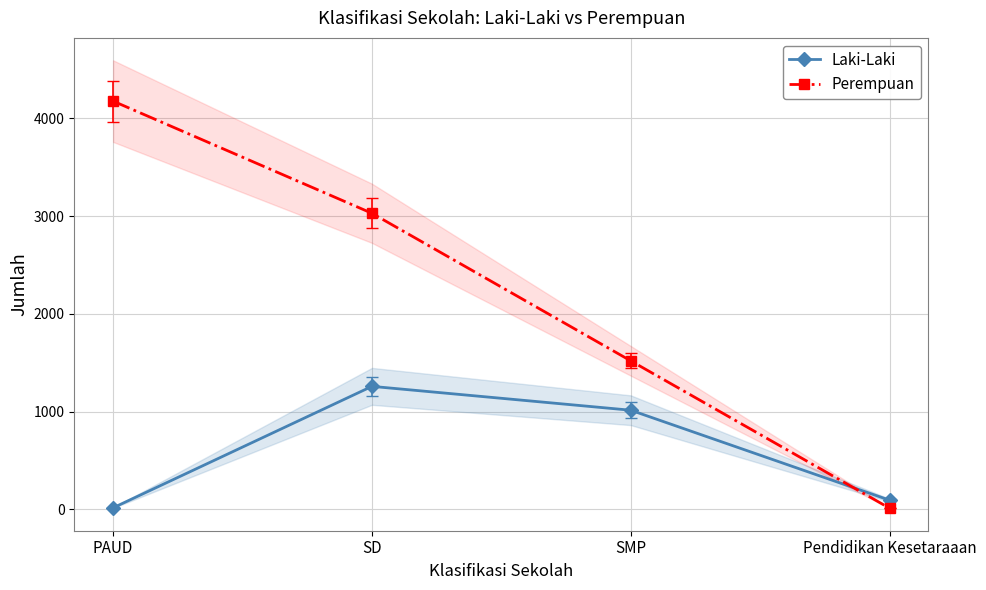

List the series in order of their peak value, highest first.

Perempuan, Laki-Laki